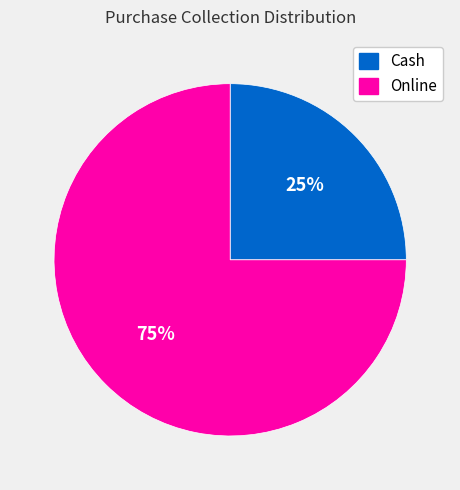

To the nearest percent, what is the difference between the Cash and Online slice percentages?

50%